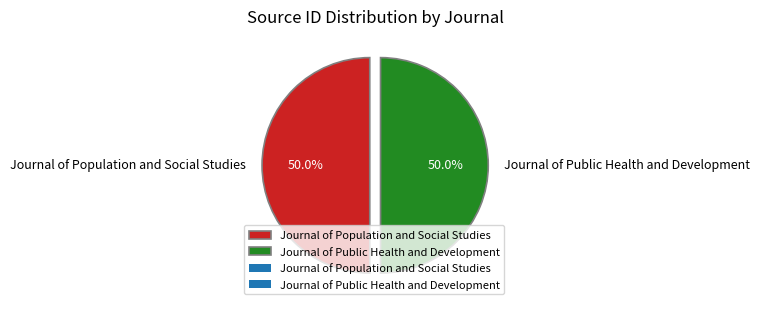

Approximately how many times larger is the value at Journal of Population and Social Studies compared to Journal of Public Health and Development?

1.0